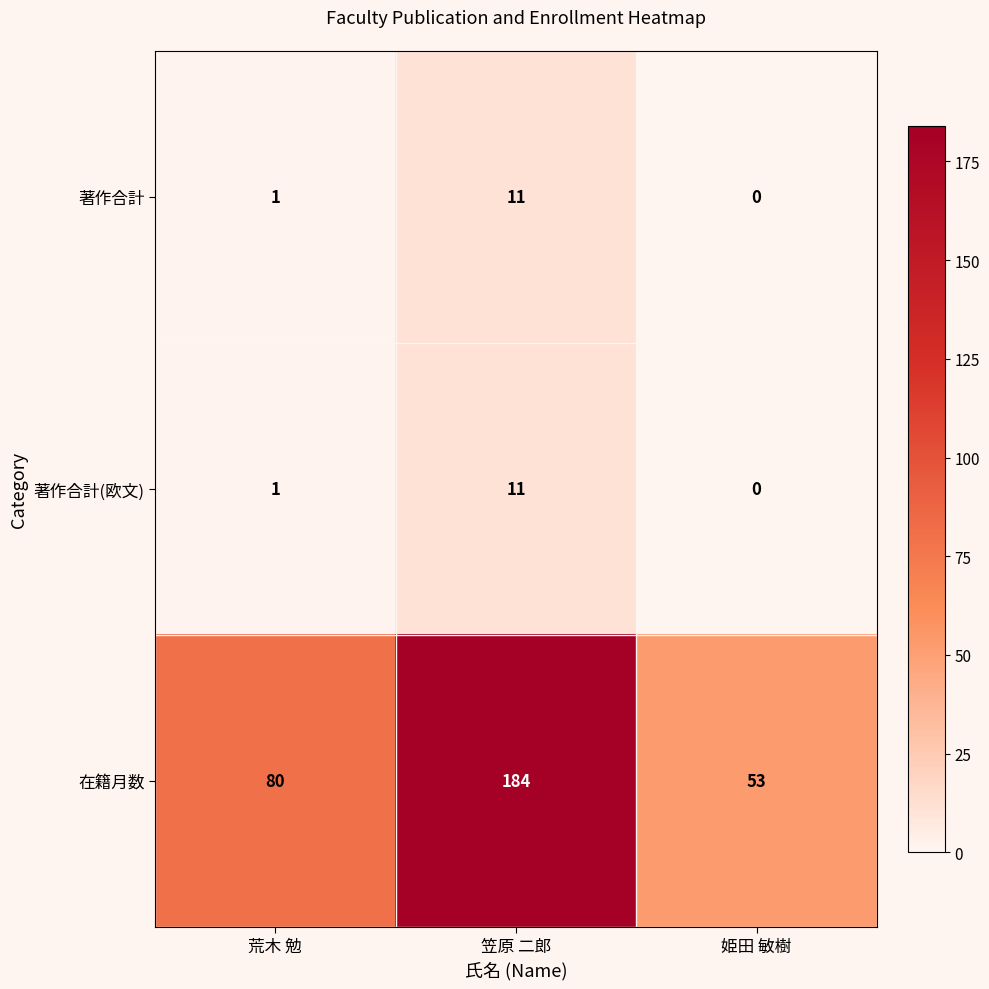

Reading right to left, transcribe all the data shown in this chart.

著作合計: 0	11	1
著作合計(欧文): 0	11	1
在籍月数: 53	184	80